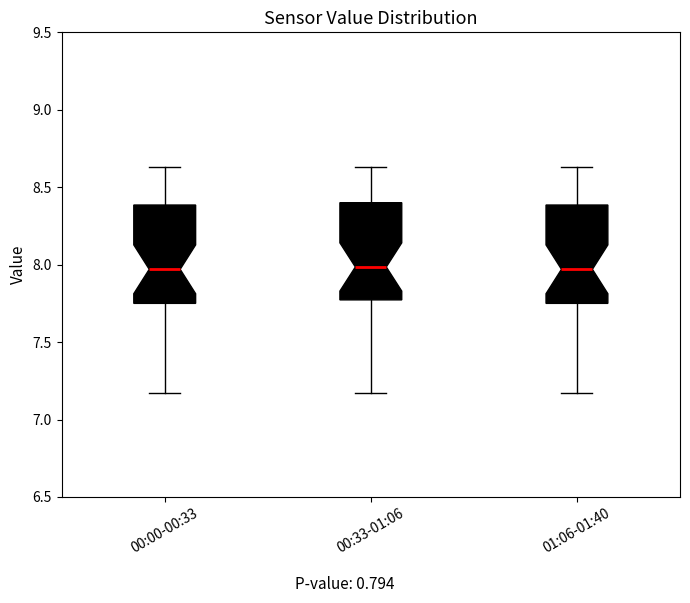

Where is the lower edge of the box for 00:33-01:06 on the y-axis? The values are not printed on the chart, so give them approximately, as read against the axis.

7.75